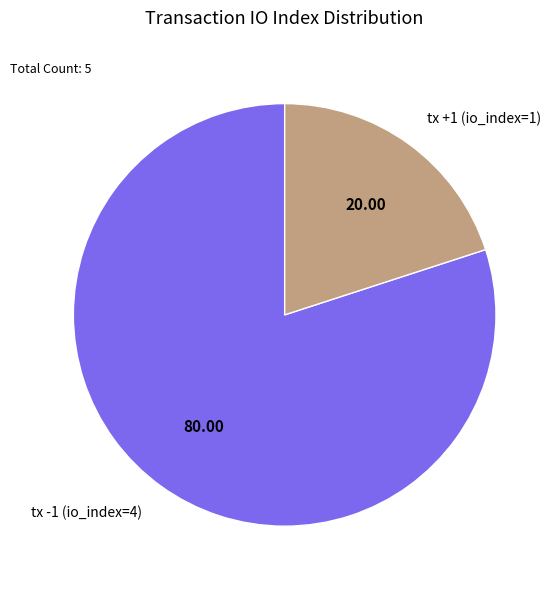

Does tx -1 (io_index=4) represent more than half of the total?

Yes